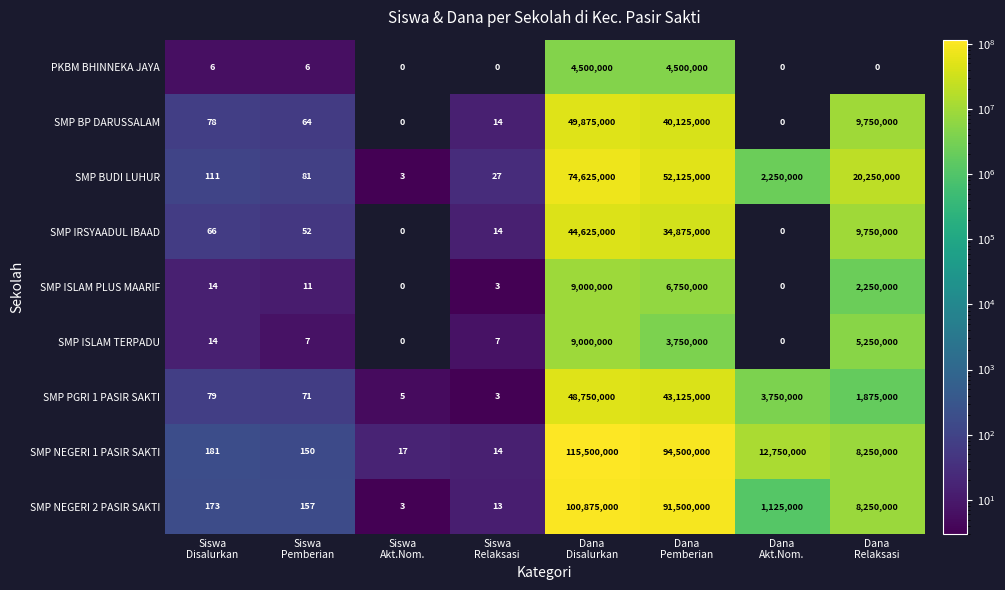

What is the maximum value shown in the chart?

115500000